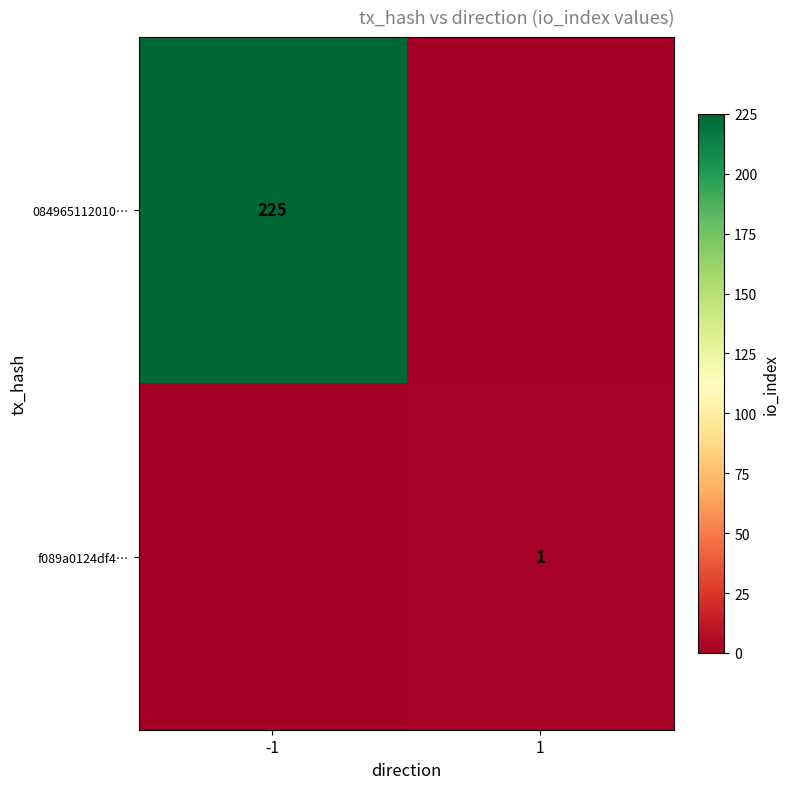

Is it true that f089a0124df4… equals 1 at 1?

True